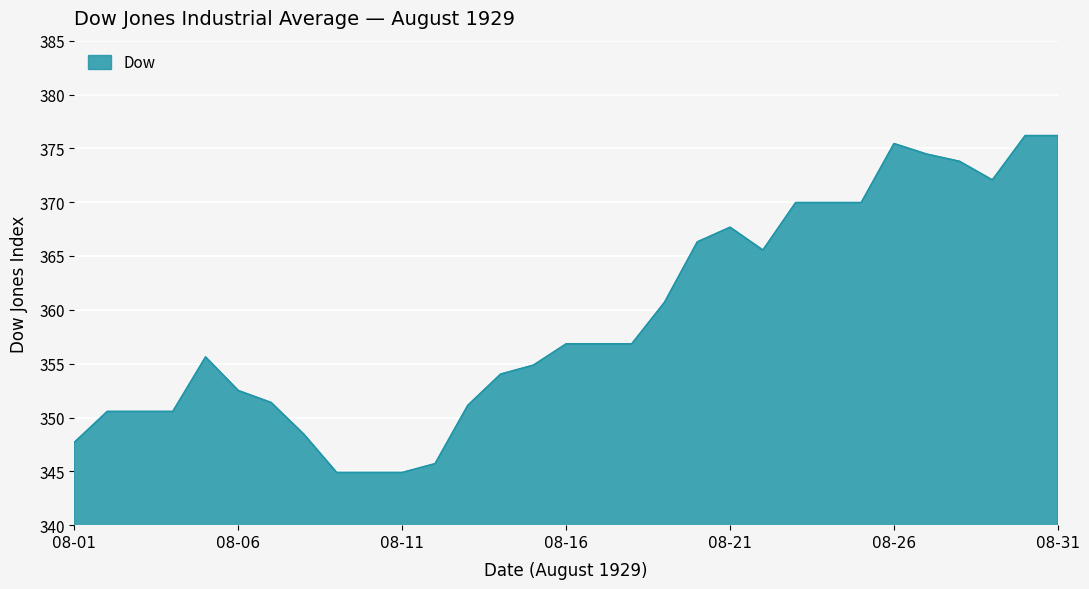

What is the smallest value displayed?

344.9